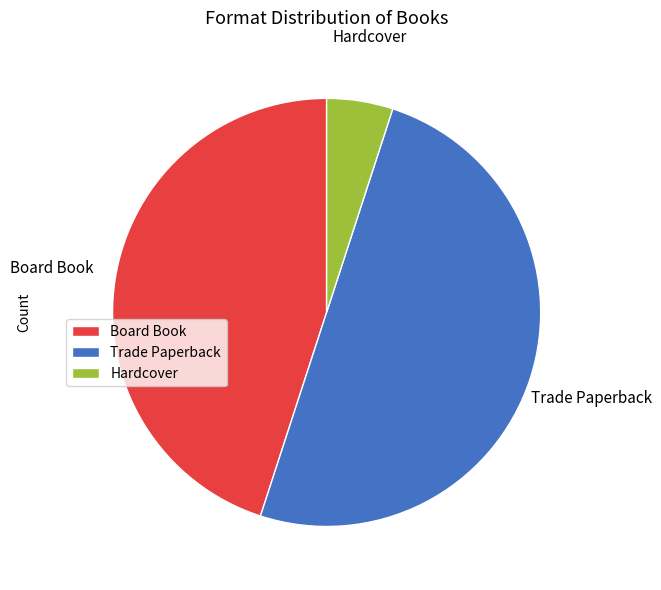

Is Hardcover the majority of the pie?

No